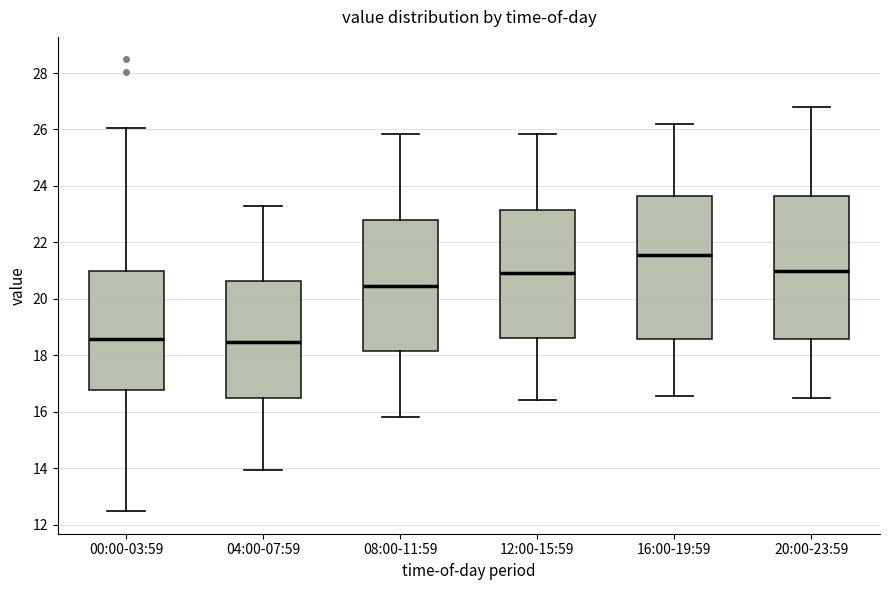

Reading left to right, transcribe this box plot: for each box, give where its median line is, the range the box spans, and where its two whiskers end, as read against the y-axis. The values are not printed on the chart, so give them approximately, as read against the axis.

00:00-03:59: median 18.6, box 16.8 to 21.0, whiskers 12.4 to 26.0
04:00-07:59: median 18.4, box 16.4 to 20.6, whiskers 14.0 to 23.4
08:00-11:59: median 20.4, box 18.2 to 22.8, whiskers 15.8 to 25.8
12:00-15:59: median 21.0, box 18.6 to 23.2, whiskers 16.4 to 25.8
16:00-19:59: median 21.6, box 18.6 to 23.6, whiskers 16.6 to 26.2
20:00-23:59: median 21.0, box 18.6 to 23.6, whiskers 16.6 to 26.8